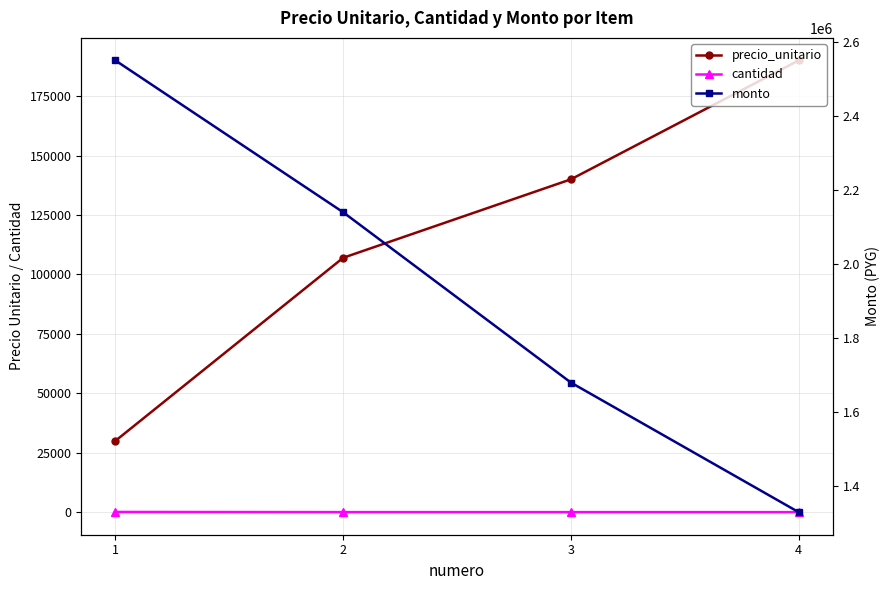

Reading left to right, extract all data points from this chart.

precio_unitario: 1=30000	2=107000	3=140000	4=190000
cantidad: 1=85	2=20	3=12	4=7
monto: 1=2550000	2=2140000	3=1680000	4=1330000